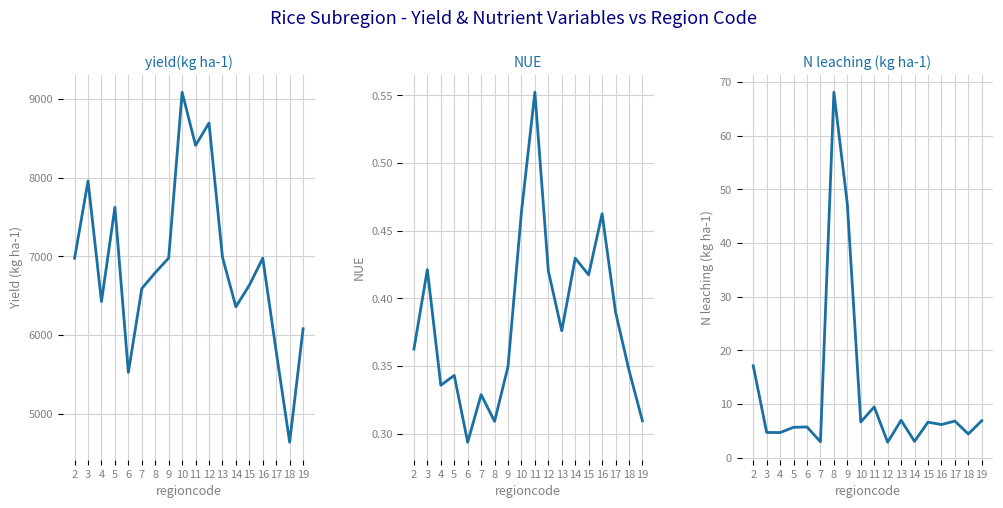

Which series has the largest total across all categories?

yield(kg ha-1)